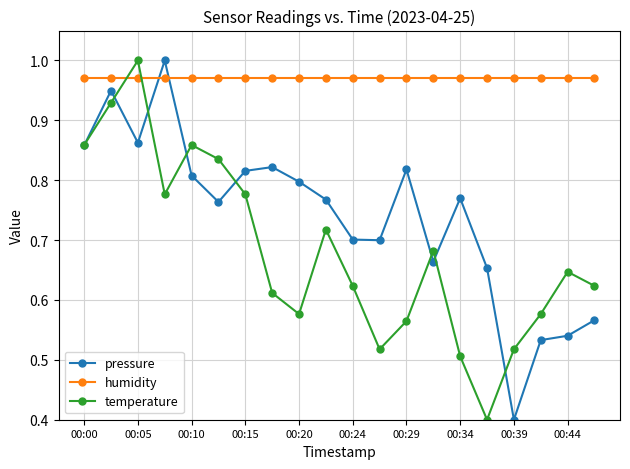

List the series in order of their overall mean, highest first.

humidity, pressure, temperature